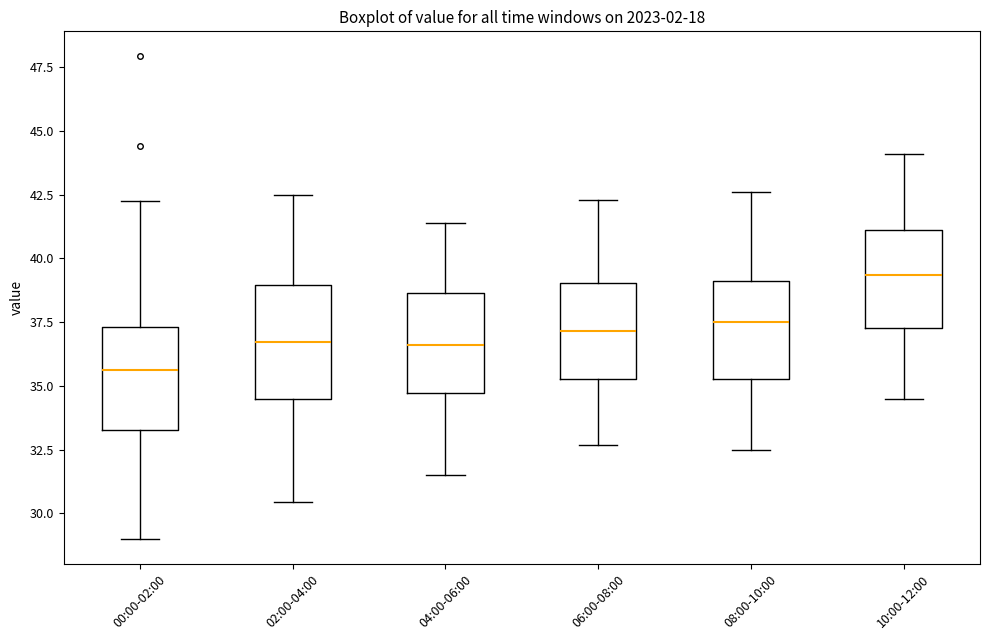

Where does the median line of the box for 08:00-10:00 sit on the y-axis? The values are not printed on the chart, so give them approximately, as read against the axis.

37.5